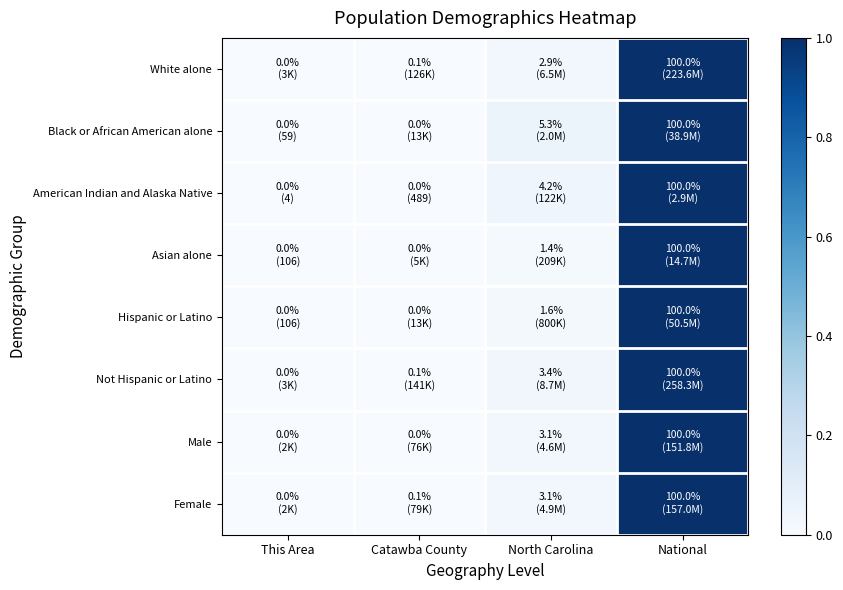

Between Catawba County and This Area, which is larger?

Catawba County